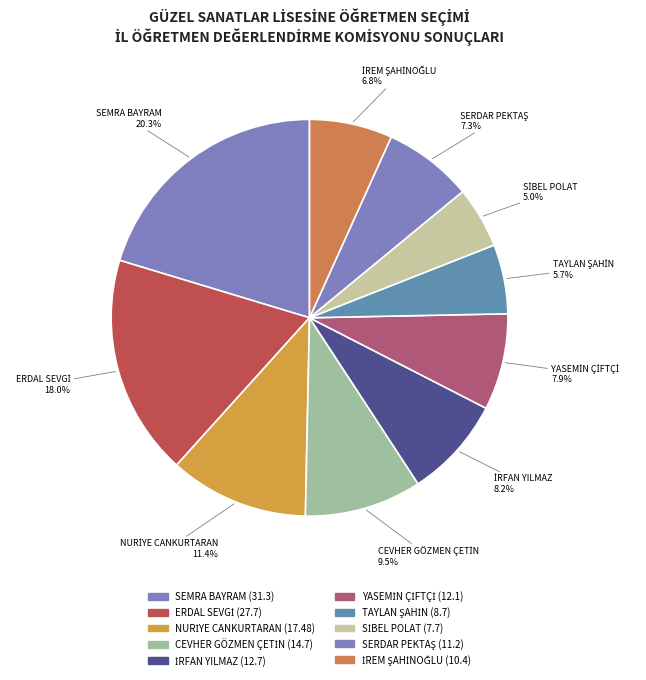

To the nearest percent, what is the average slice percentage?

10%